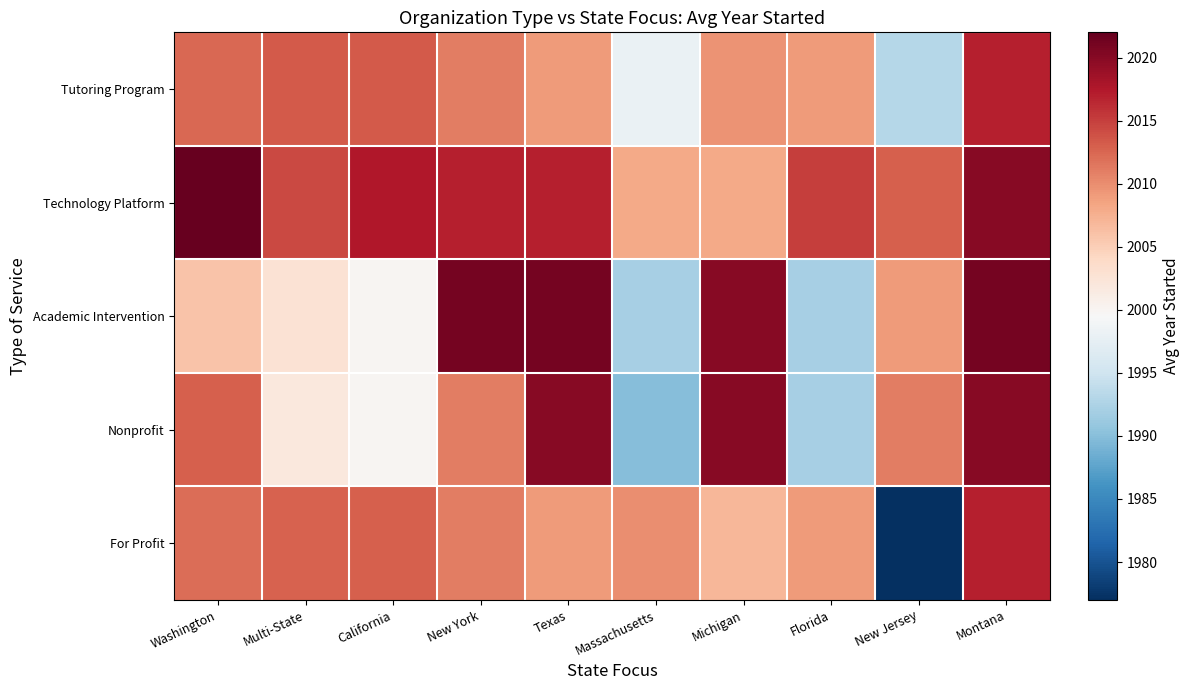

Which series changed the most between Multi-State and Montana?

Academic Intervention